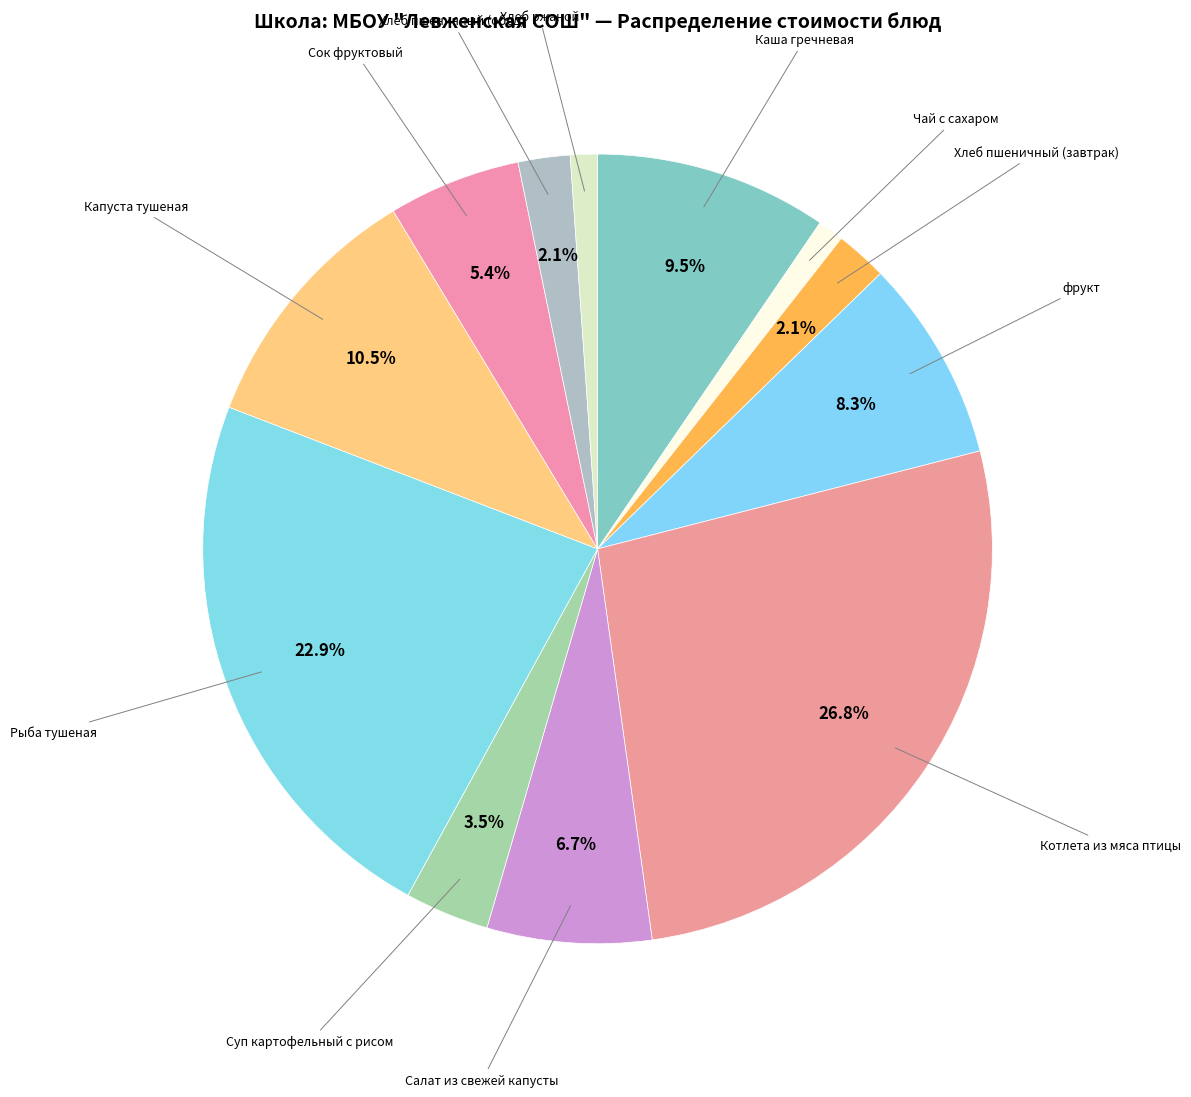

Count the number of slices in the pie.

12